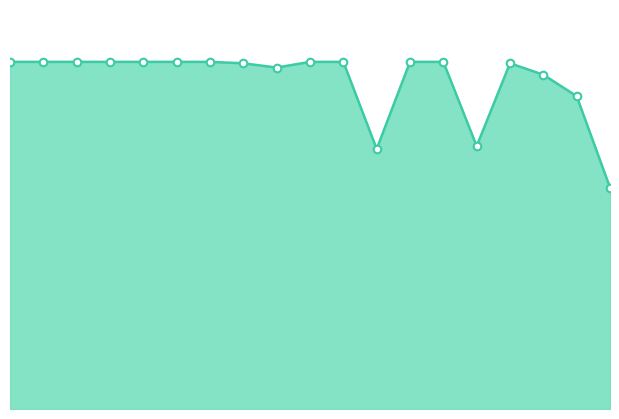

How many lines are shown in the chart?

1